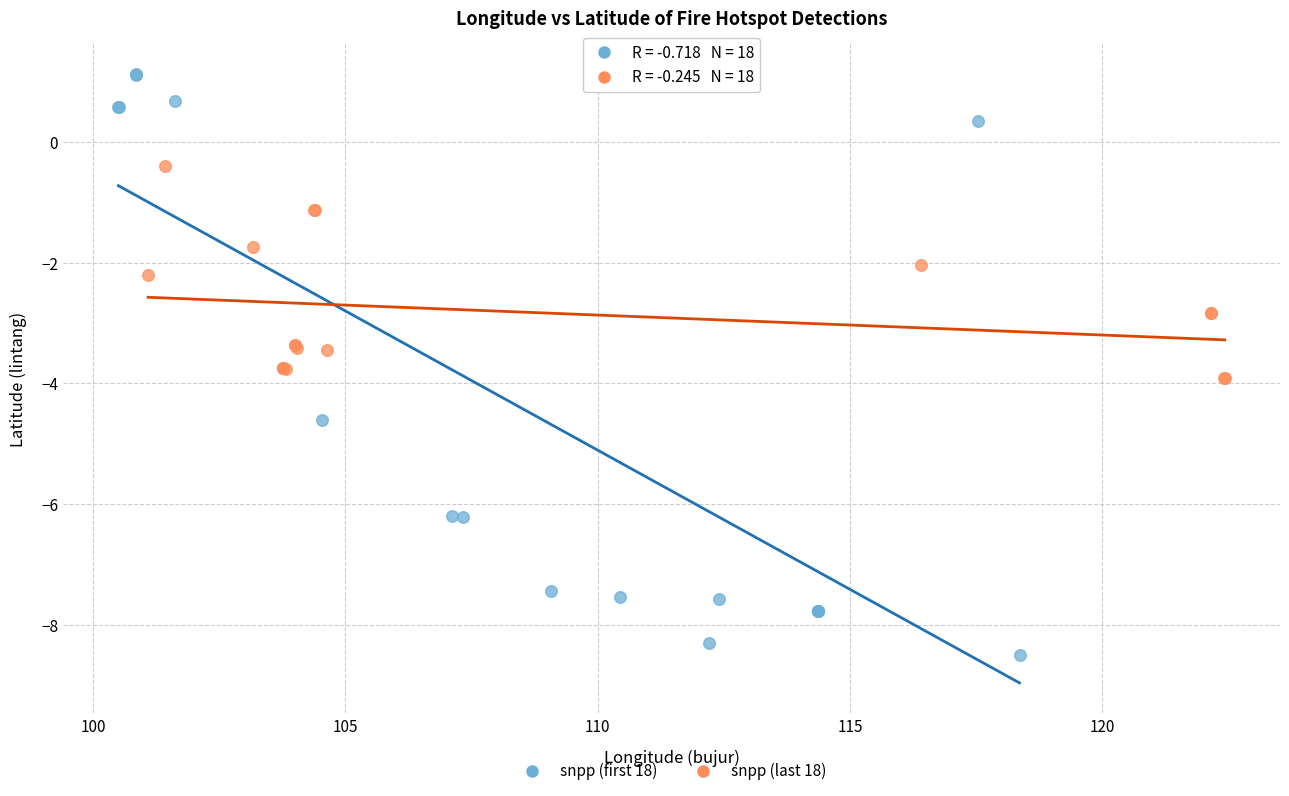

Which series has the largest Y range (max minus min)?

snpp (first 18)